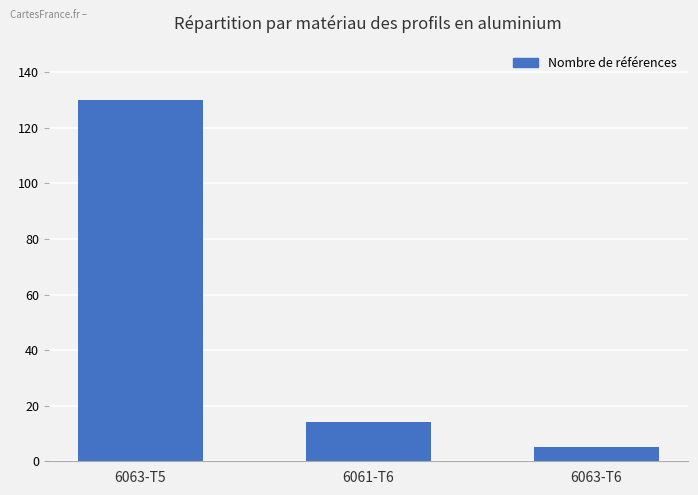

List the labels in order of value, largest first.

6063-T5, 6061-T6, 6063-T6